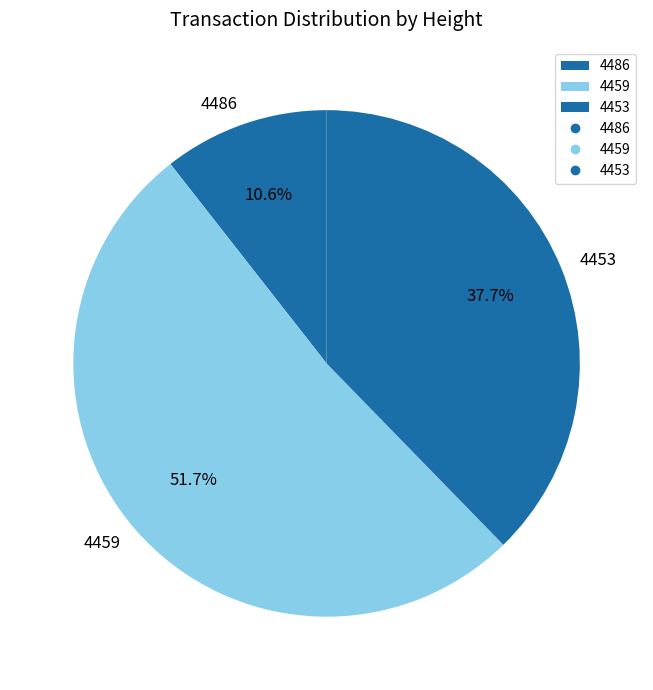

What percentage is the 4459 slice, to the nearest percent?

52%